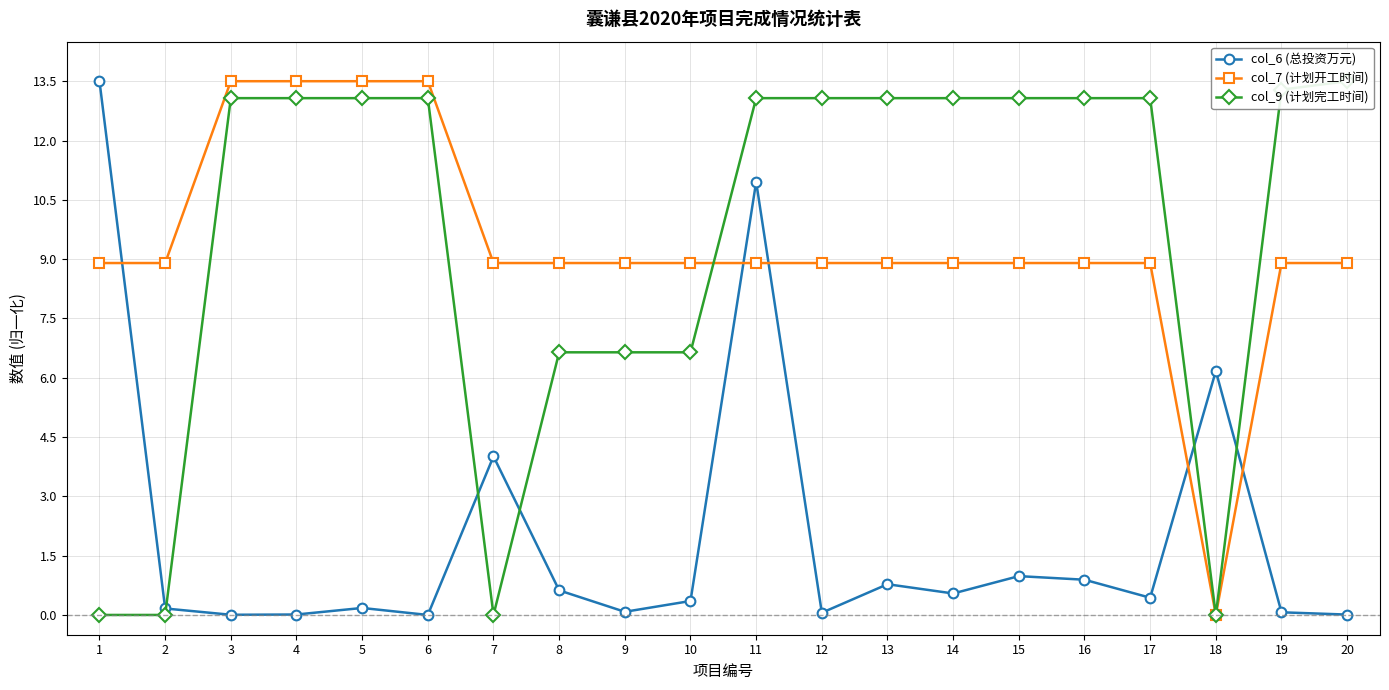

Does the chart display data point markers on the line(s)?

Yes